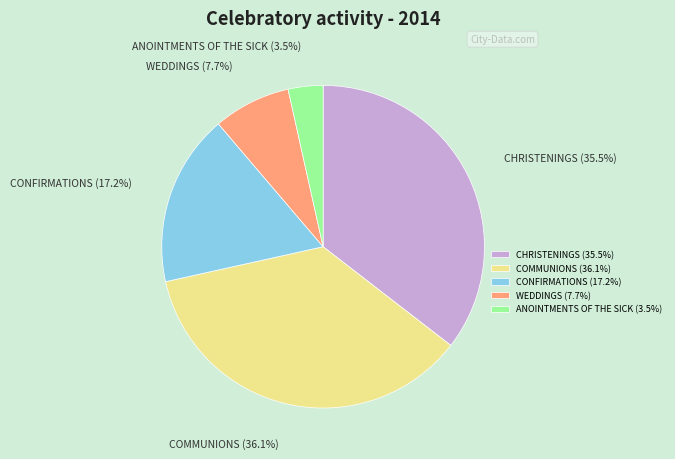

How many segments does this pie chart have?

5